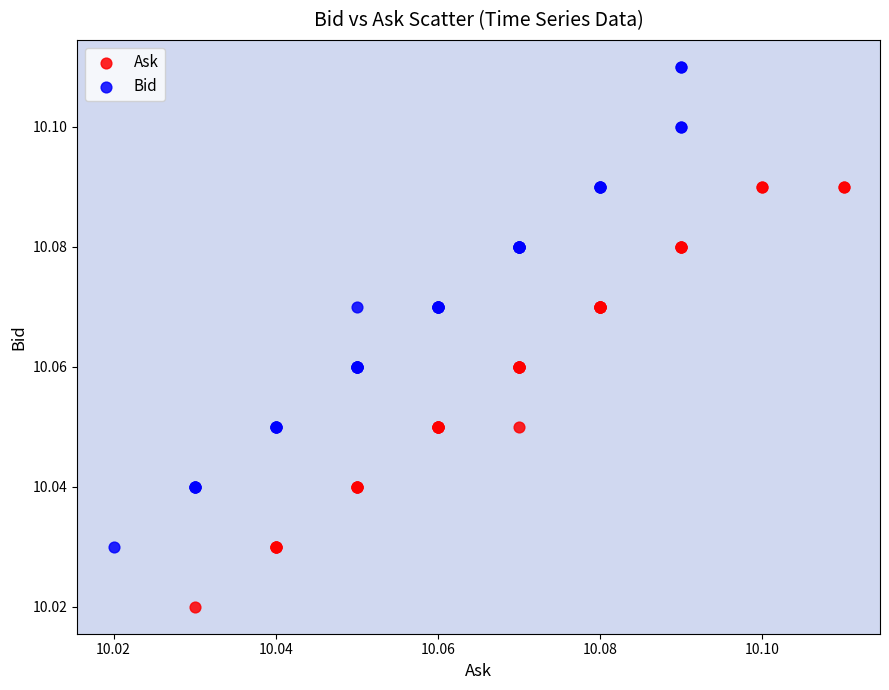

Which series has the widest spread of Y values?

Bid